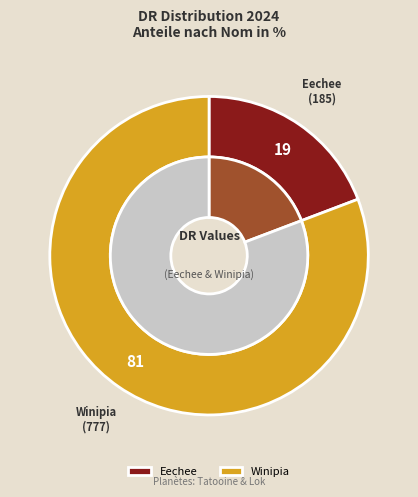

To the nearest percent, what portion does Winipia represent?

81%